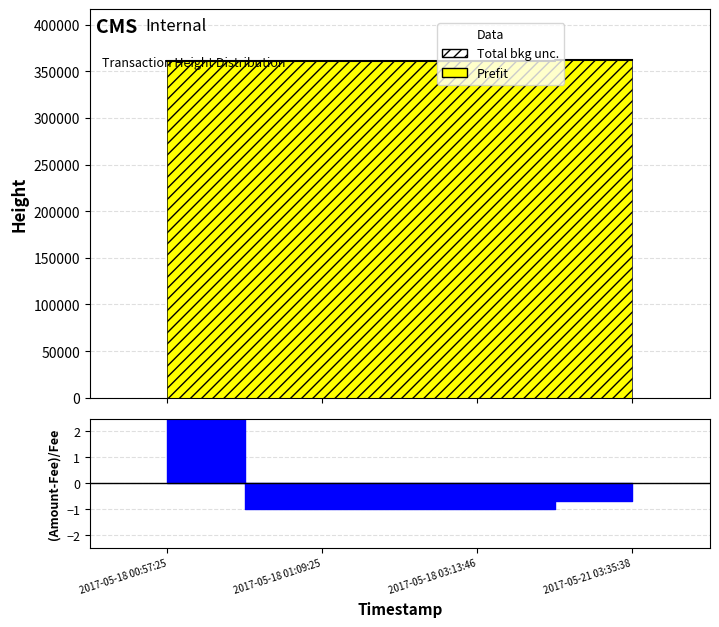

What is the average value?

361418